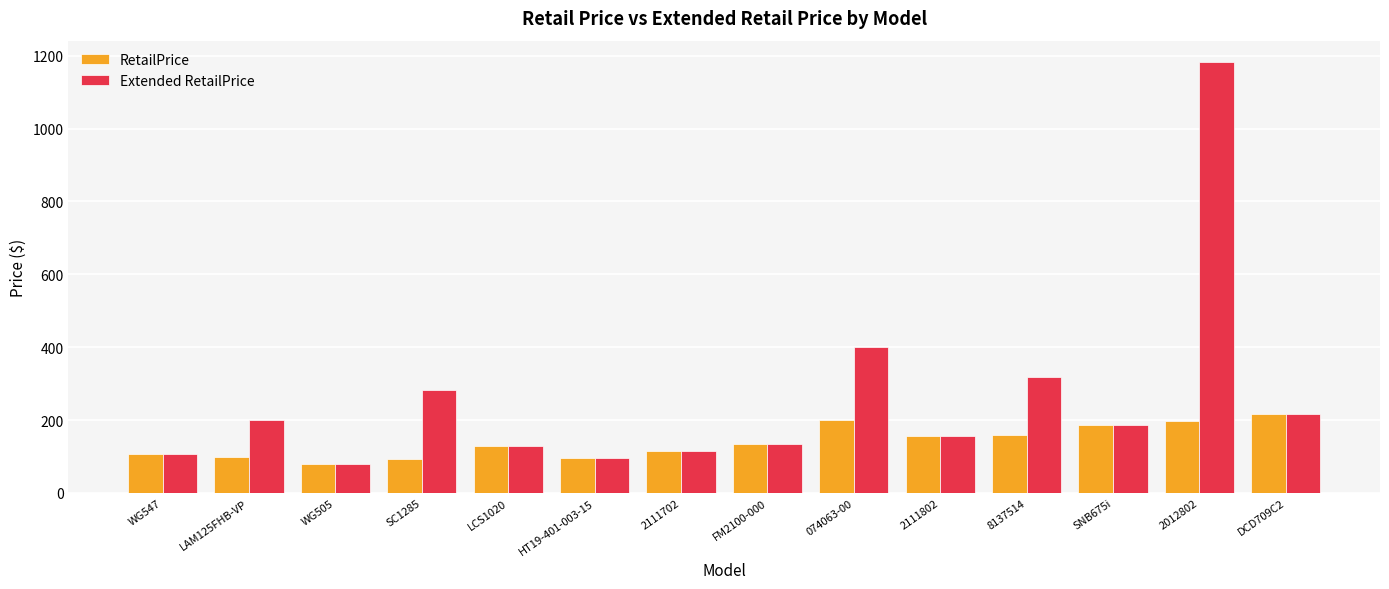

Which label corresponds to the smallest value in the chart?

WG505